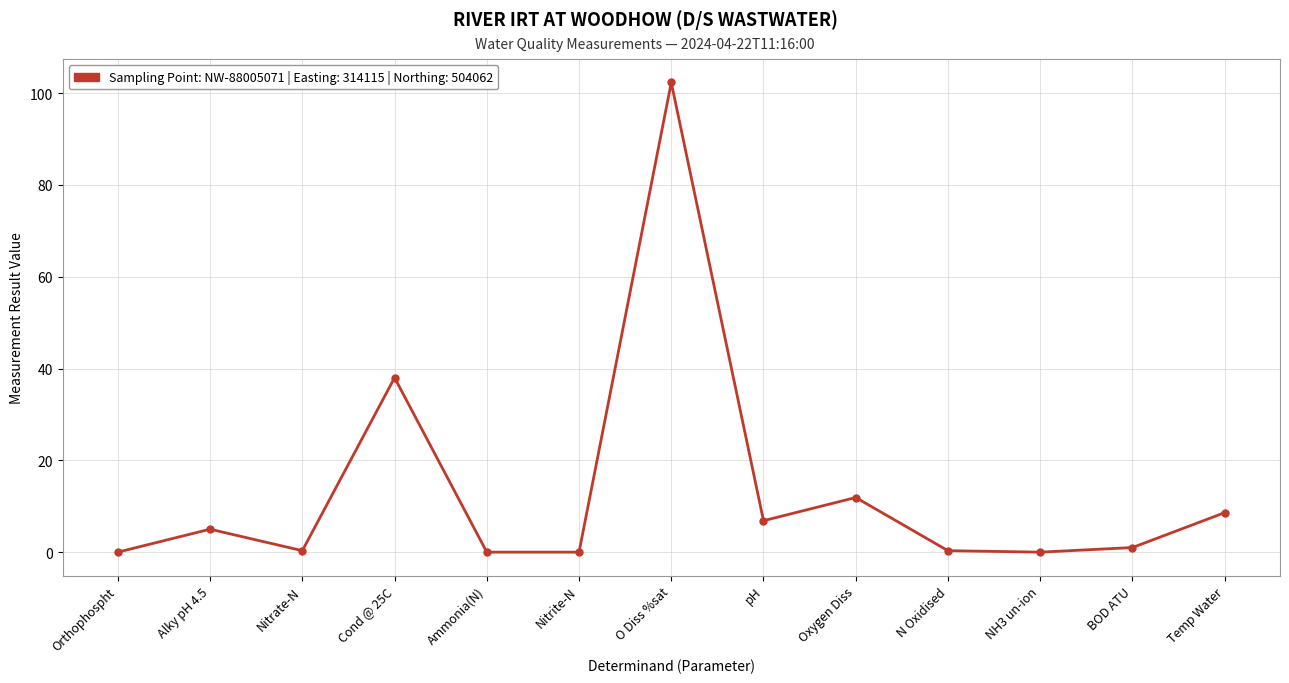

How many points are lower than both their immediate neighbors (excluding endpoints)?

4